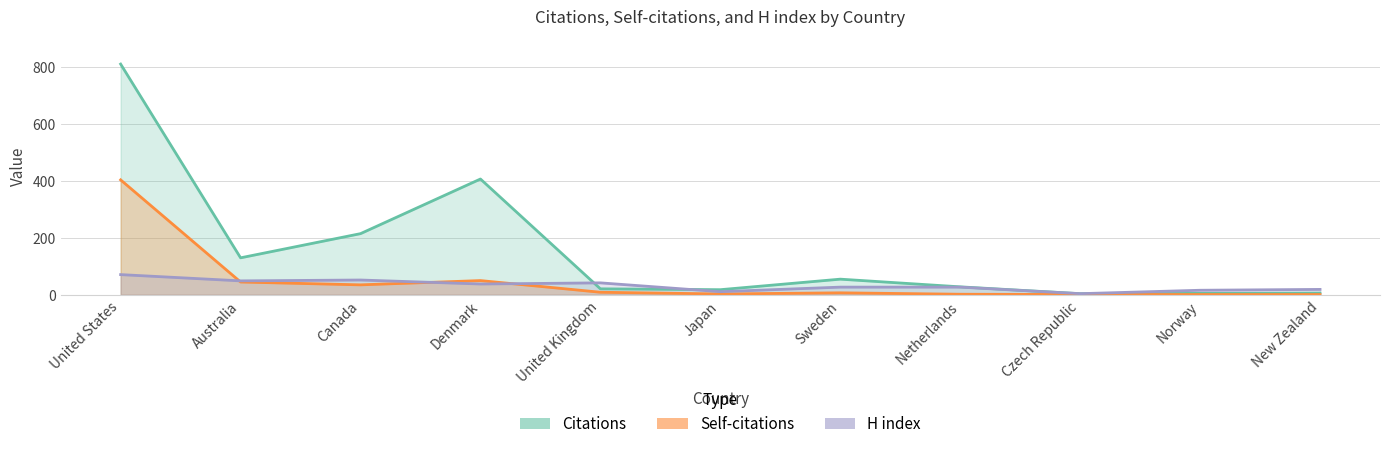

Reading left to right, list all the values displayed in this chart.

Citations: 811	130	215	407	21	18	55	28	4	5	6
Self-citations: 404	45	35	50	9	3	7	2	1	1	1
H index: 71	49	52	38	42	11	27	27	4	16	19